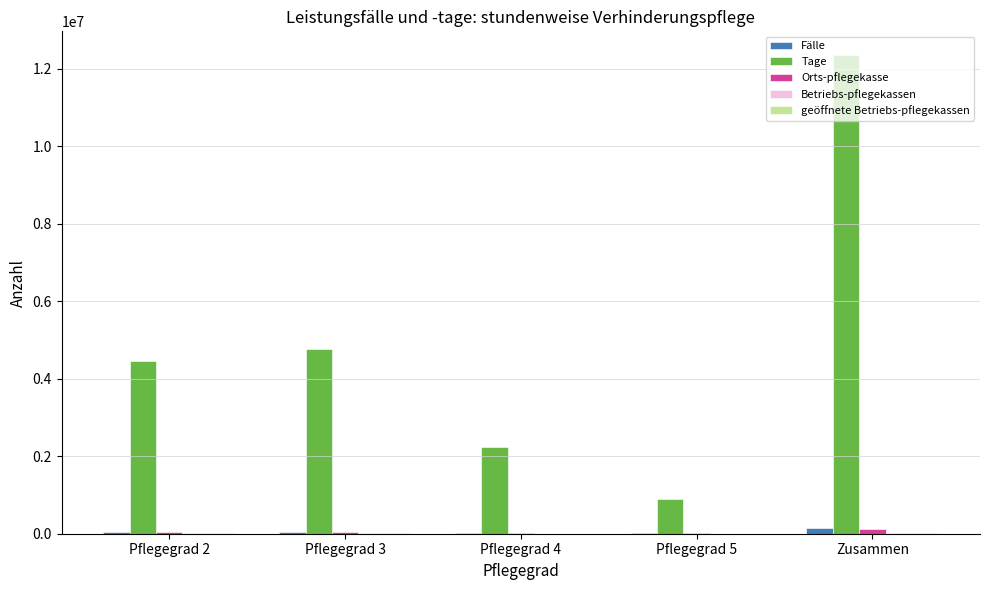

At which label is Tage closest to 6623506?

Pflegegrad 3